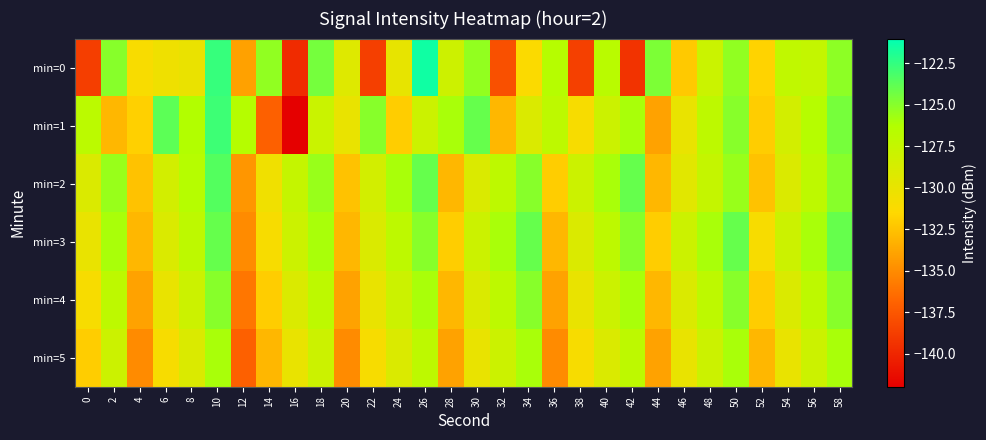

Which label corresponds to the smallest value in the chart?

16